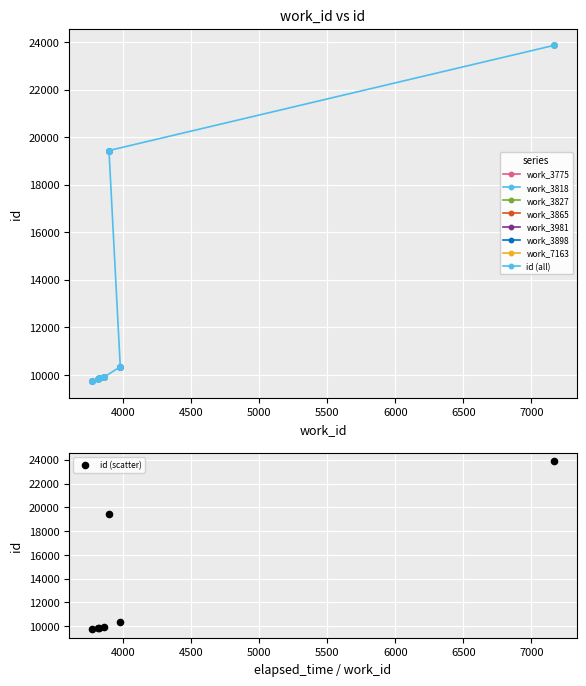

Which series reaches the minimum Y coordinate?

id (all)